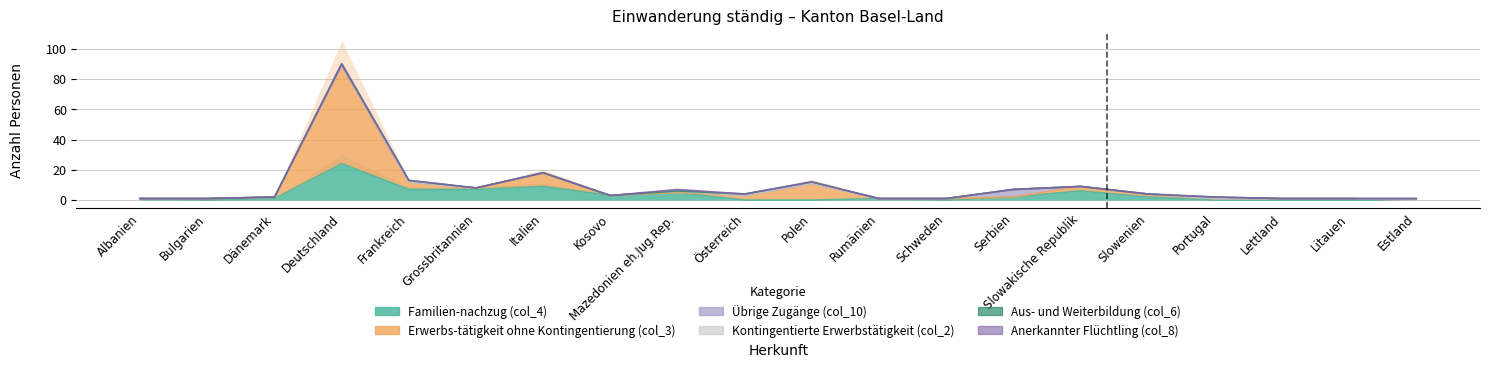

At which category does Familien-nachzug (col_4) reach its first local peak?

Deutschland